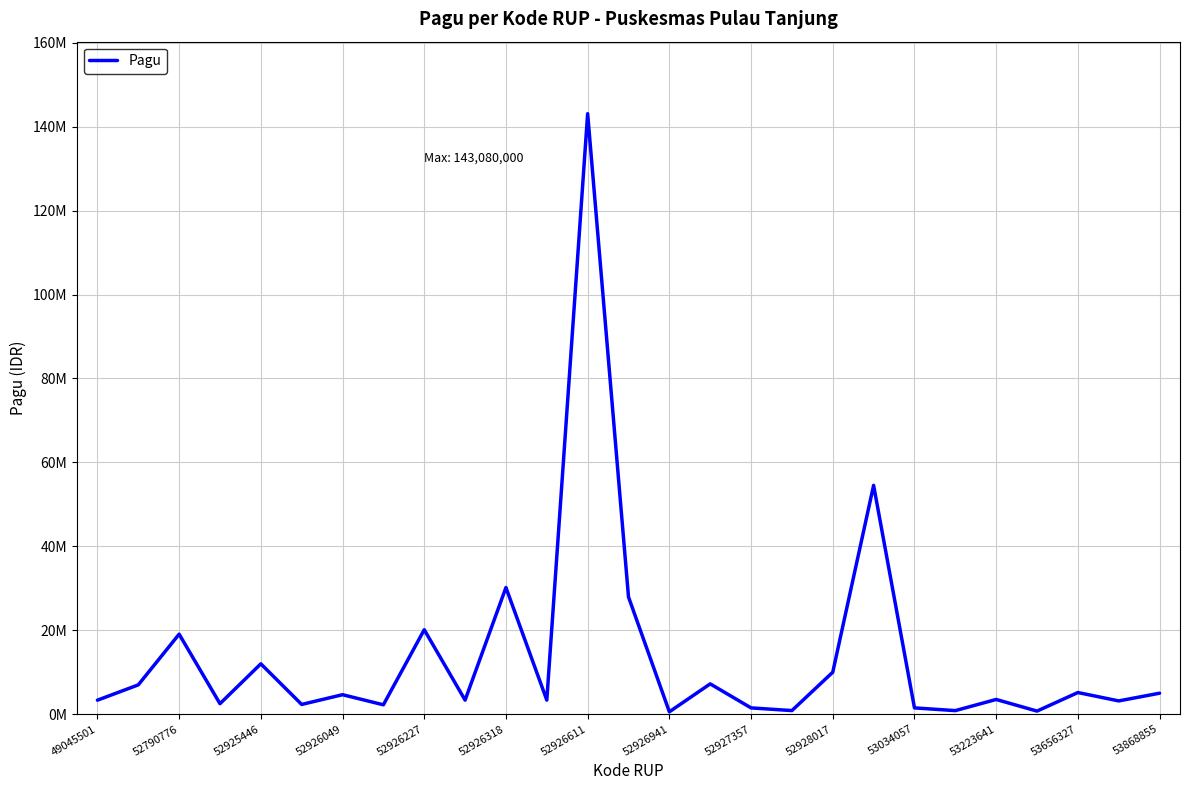

Does the chart display data point markers on the line(s)?

No